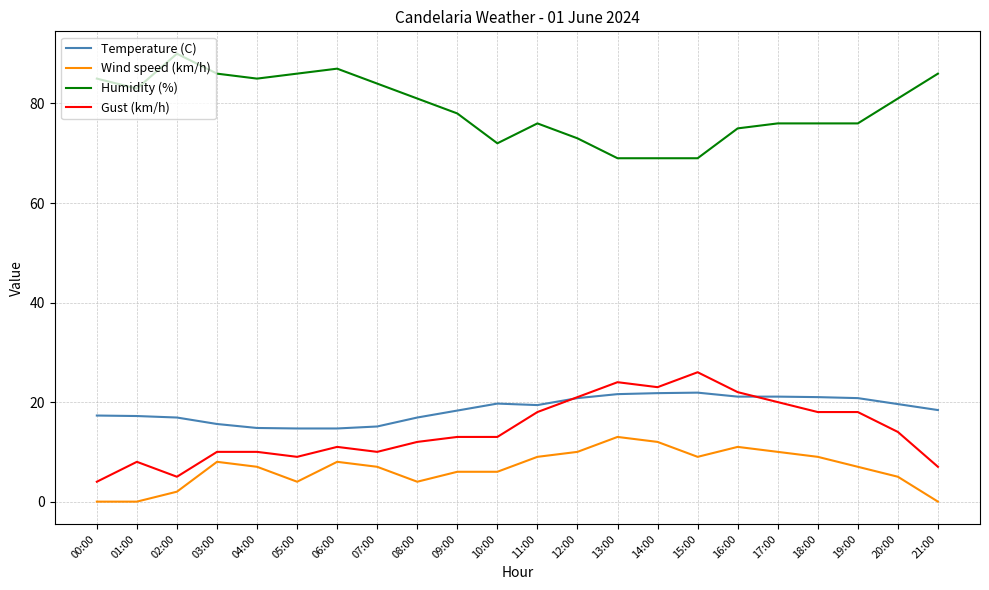

What is the difference between the maximum and second lowest values in the Wind speed (km/h) series?

13.0